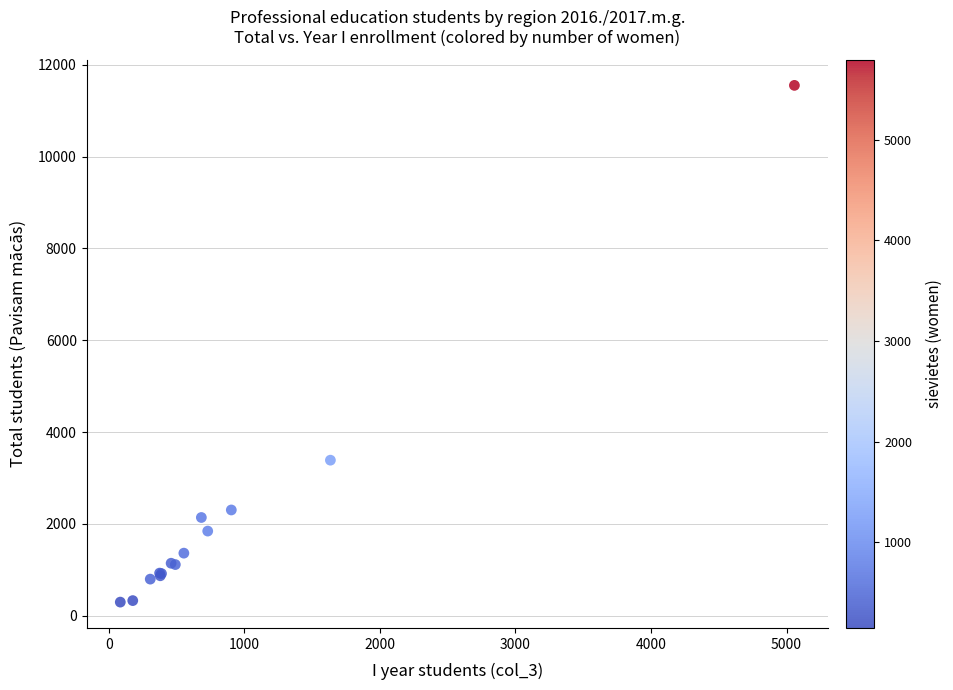

What Y value in the scatter plot is closest to 5923?

3386